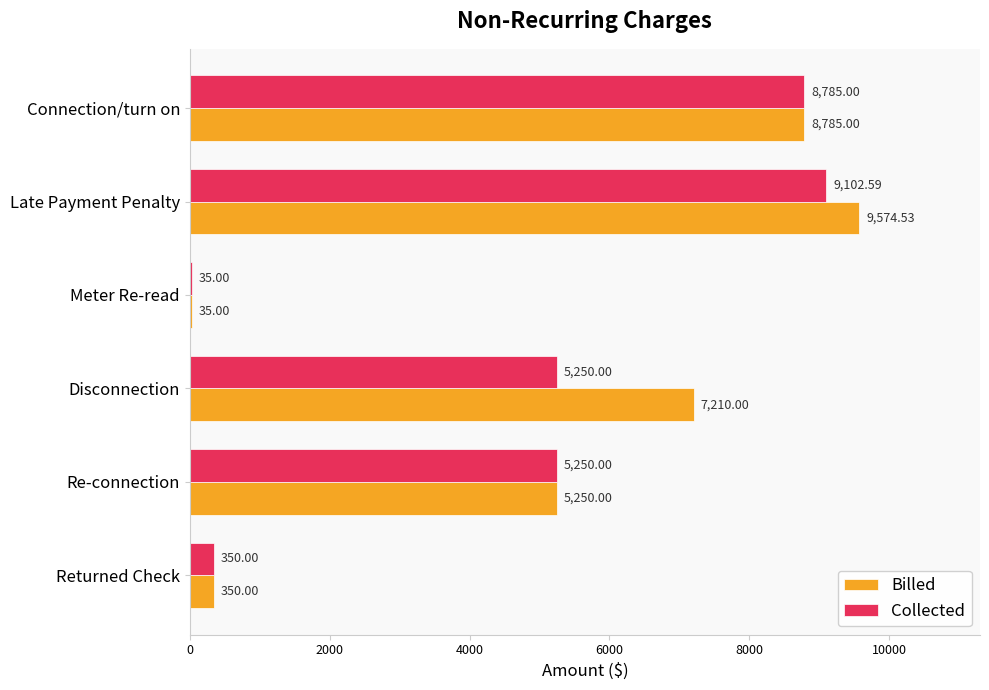

List the series in order of their overall mean, lowest first.

Collected, Billed